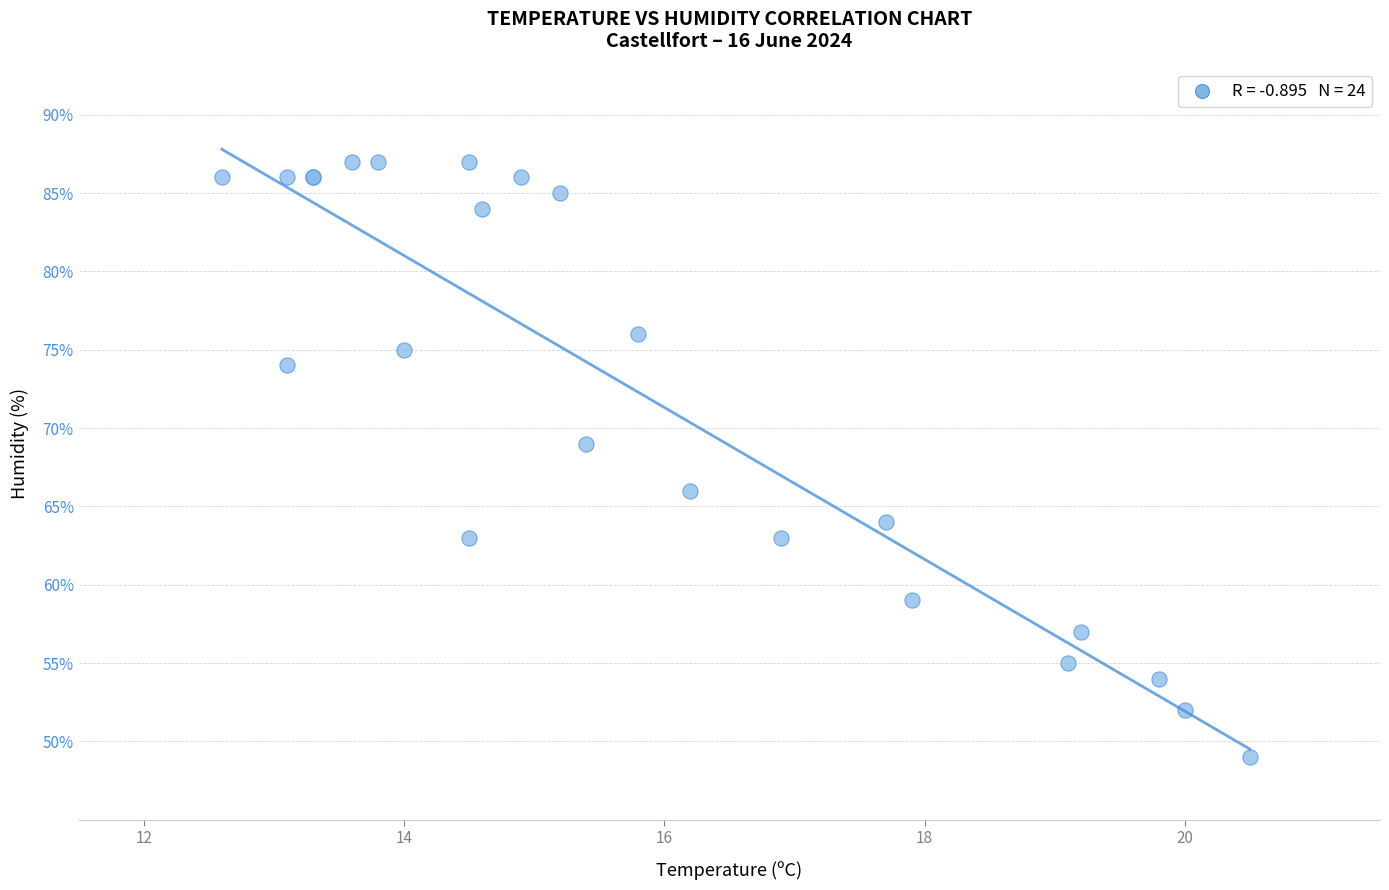

What Y value in the scatter plot is closest to 68?

69